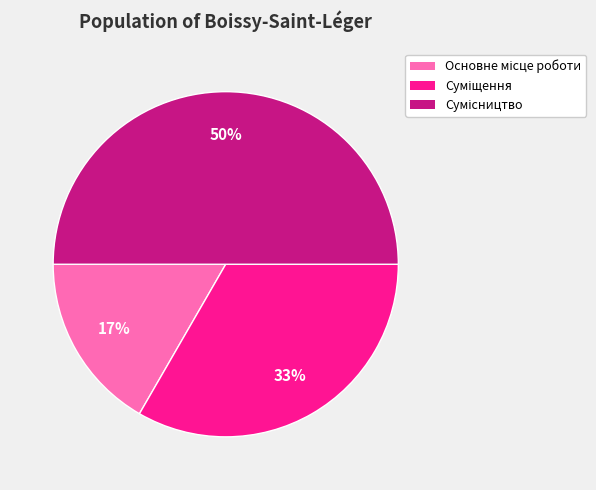

To the nearest percent, what is the difference between the largest and smallest slice percentages?

33%